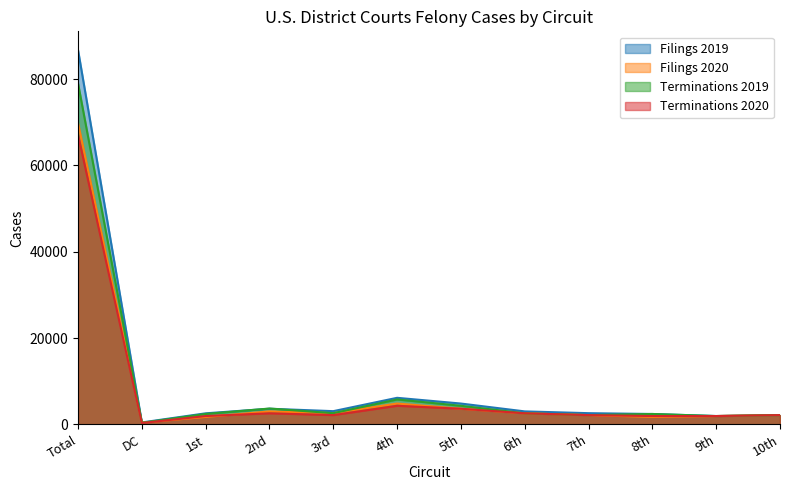

What value does the Terminations 2020 series have at 7th?

2138